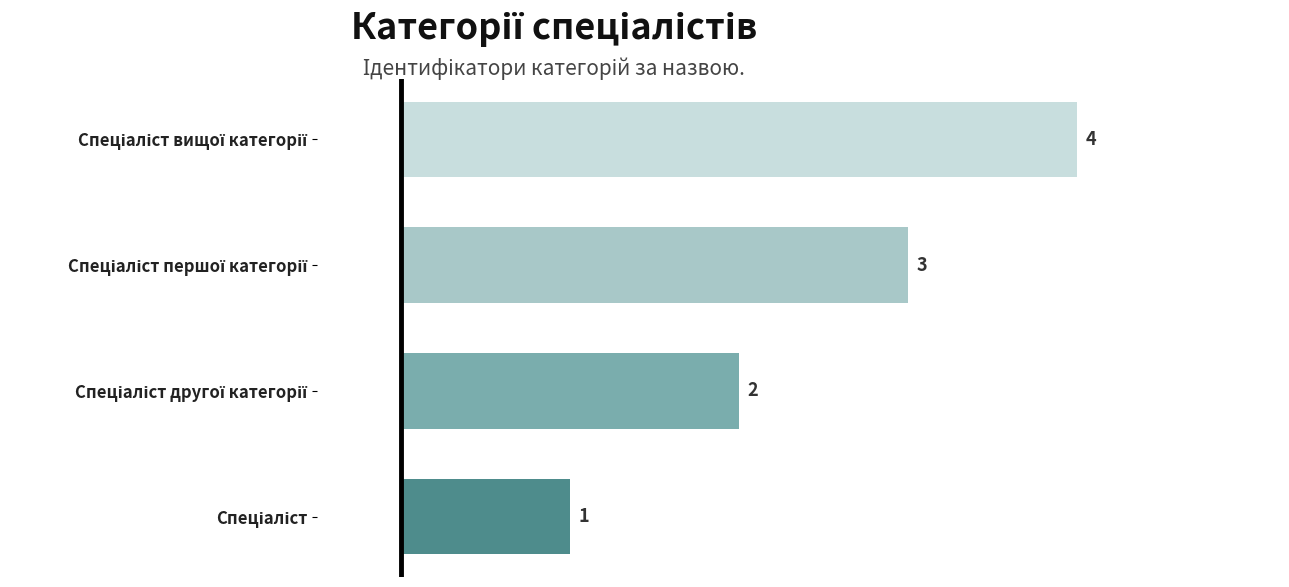

What is the value of the 4th bar from the top?

1